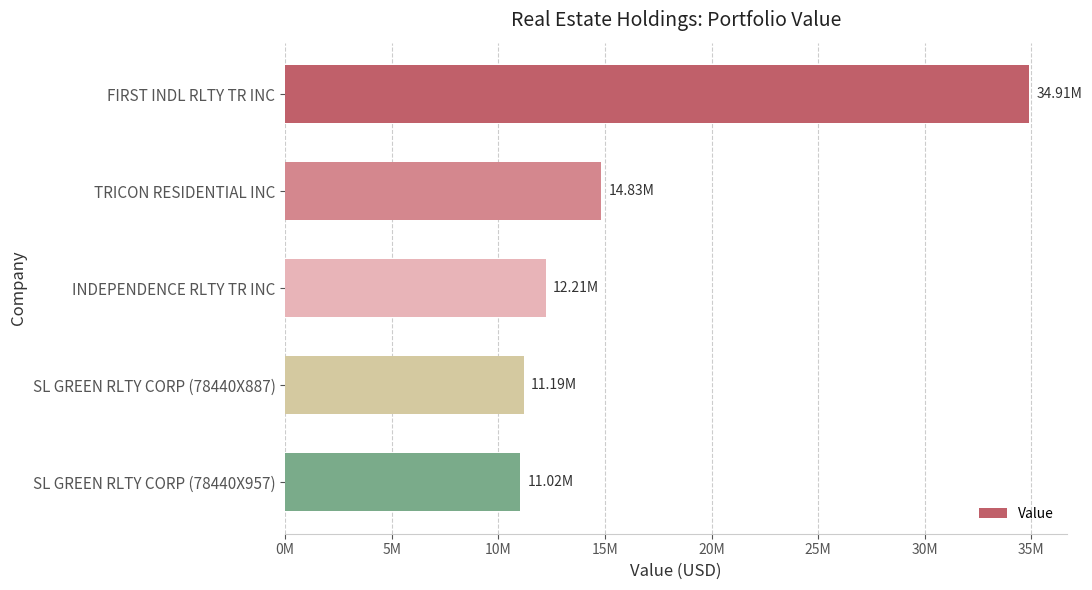

Does the chart contain any negative values?

No